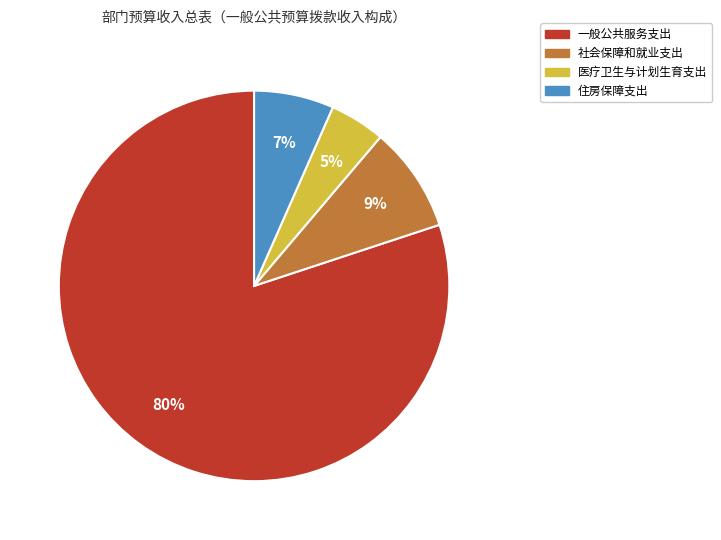

Combined, do 住房保障支出 and 医疗卫生与计划生育支出 account for over 50%?

No